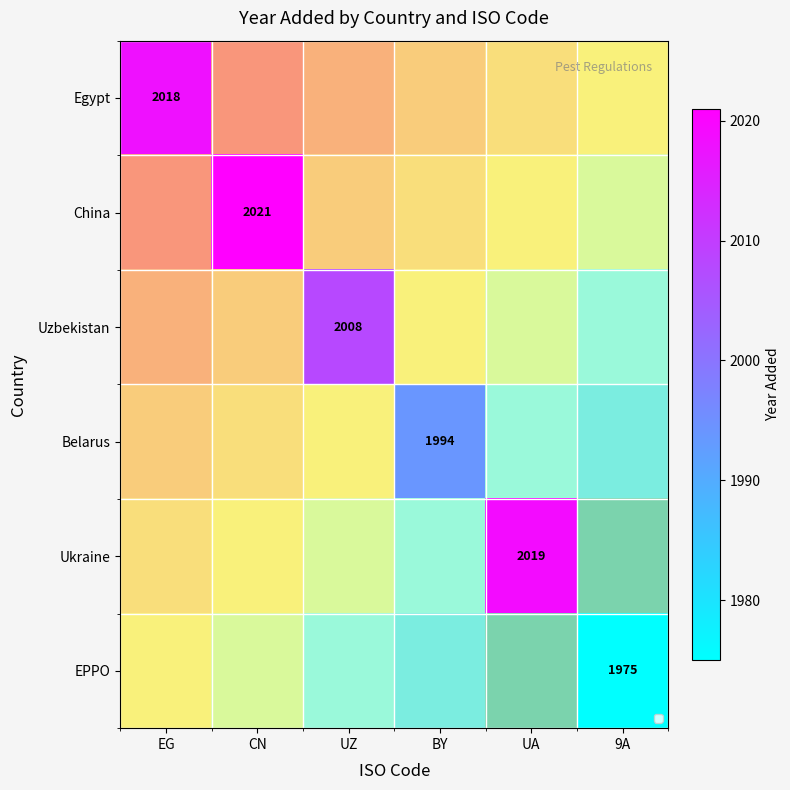

What is the smallest value displayed?

1975.0